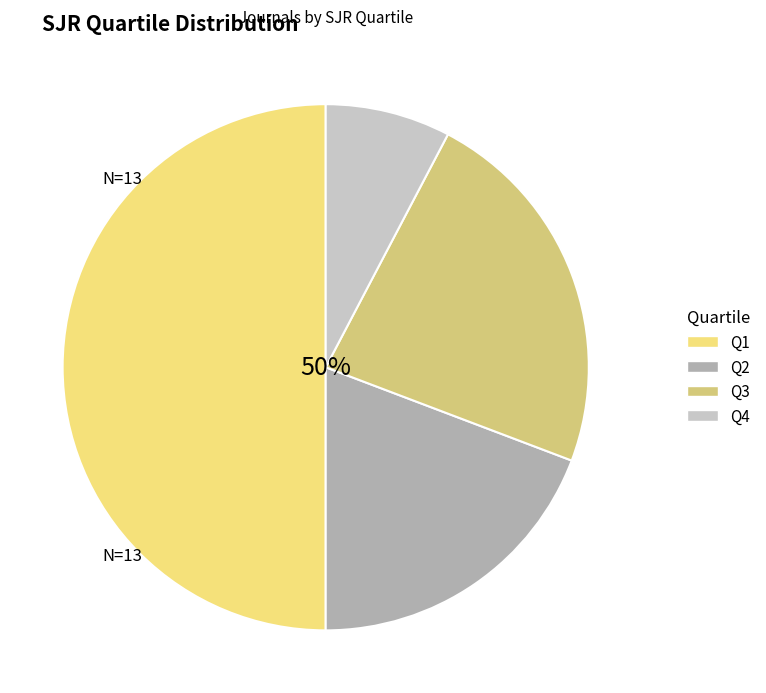

How many segments does this pie chart have?

4